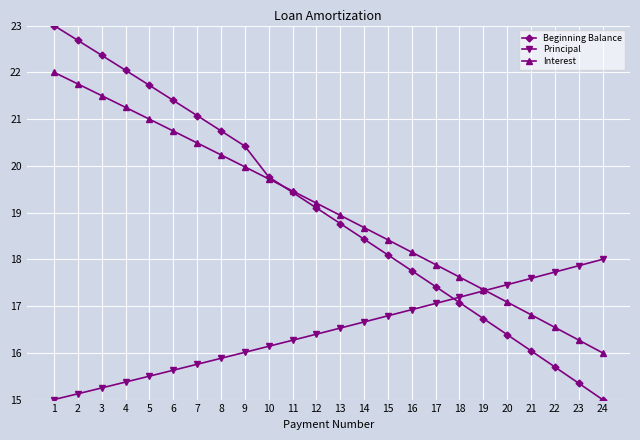

What is the difference between the Interest values at 24 and 9?

4.0